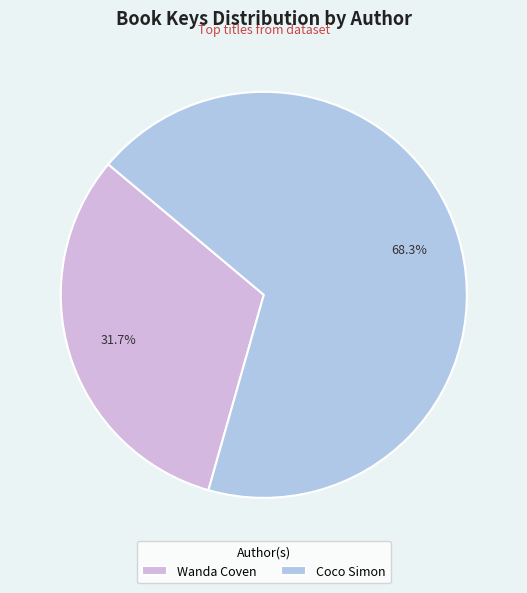

What is the ratio of the value at Coco Simon to the value at Wanda Coven?

2.2